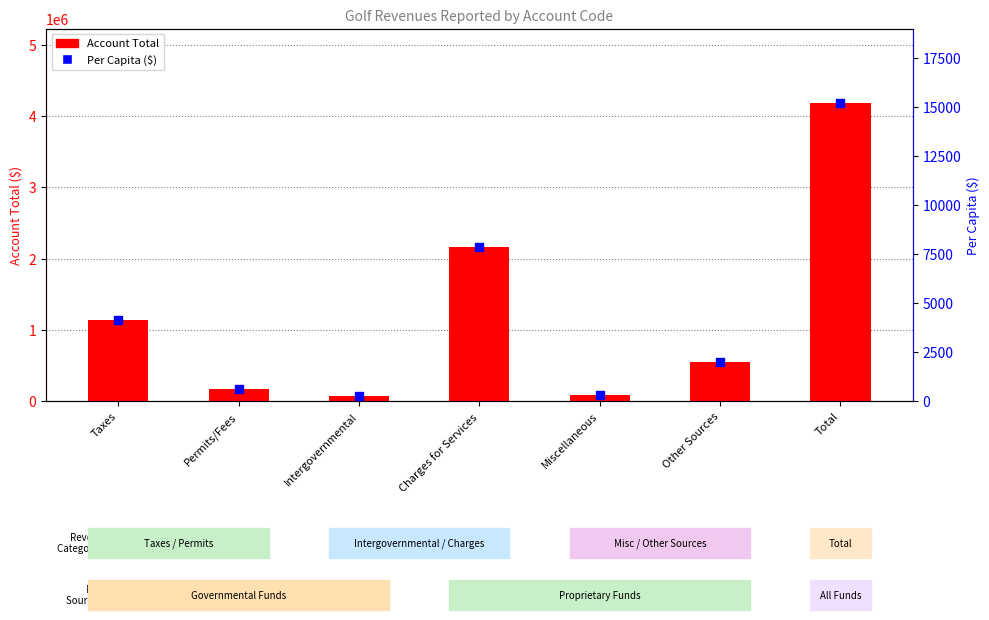

What is the total value across all series at Permits/Fees?

173310.9